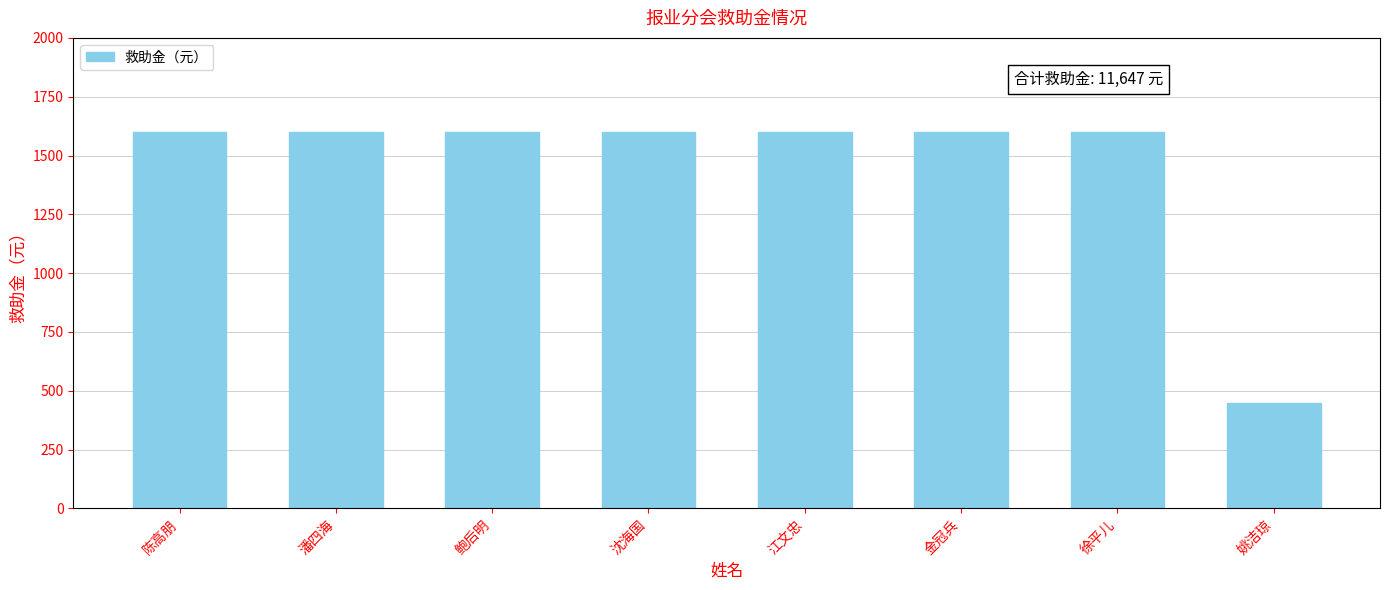

What is the value of the 2nd bar from the left?

1600